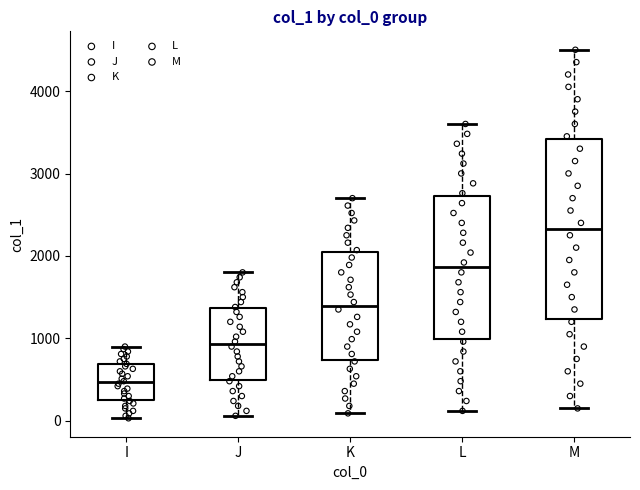

Reading left to right, read every box against the y-axis: the position of its median line, the range the box covers, and the ends of its whiskers. The values are not printed on the chart, so give them approximately, as read against the axis.

I: median 500, box 200 to 700, whiskers 0 to 900
J: median 900, box 500 to 1400, whiskers 100 to 1800
K: median 1400, box 700 to 2000, whiskers 100 to 2700
L: median 1900, box 1000 to 2700, whiskers 100 to 3600
M: median 2300, box 1200 to 3400, whiskers 200 to 4500